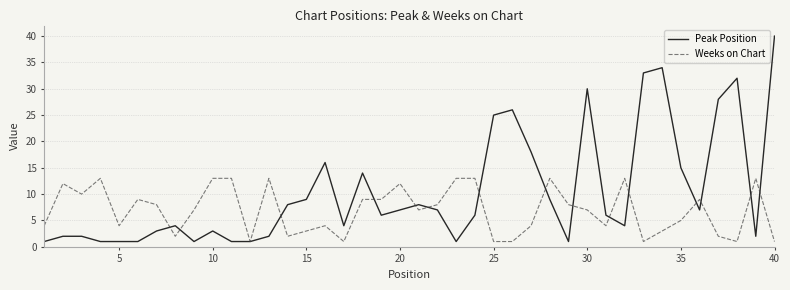

Which series has the largest range (max minus min)?

Peak Position